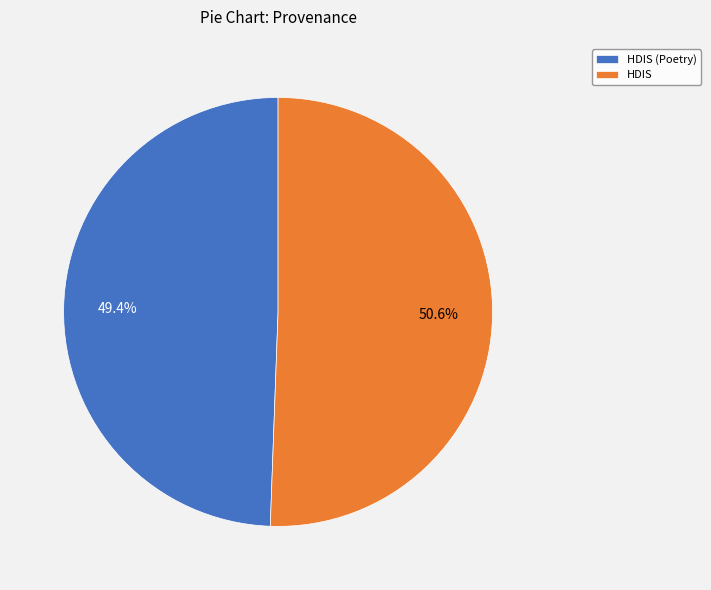

Count the number of slices in the pie.

2